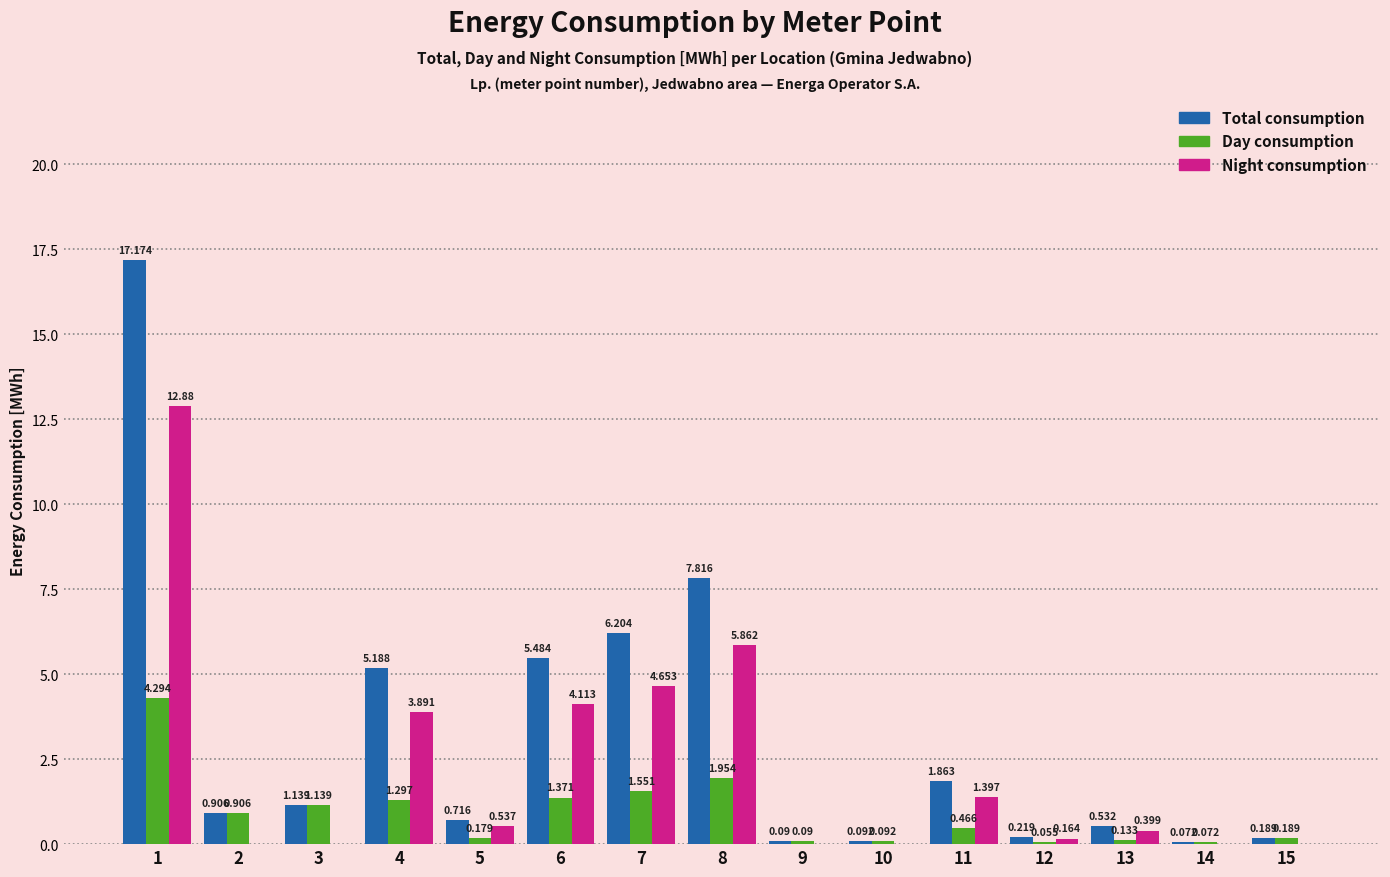

What is the maximum value shown in the chart?

17.2